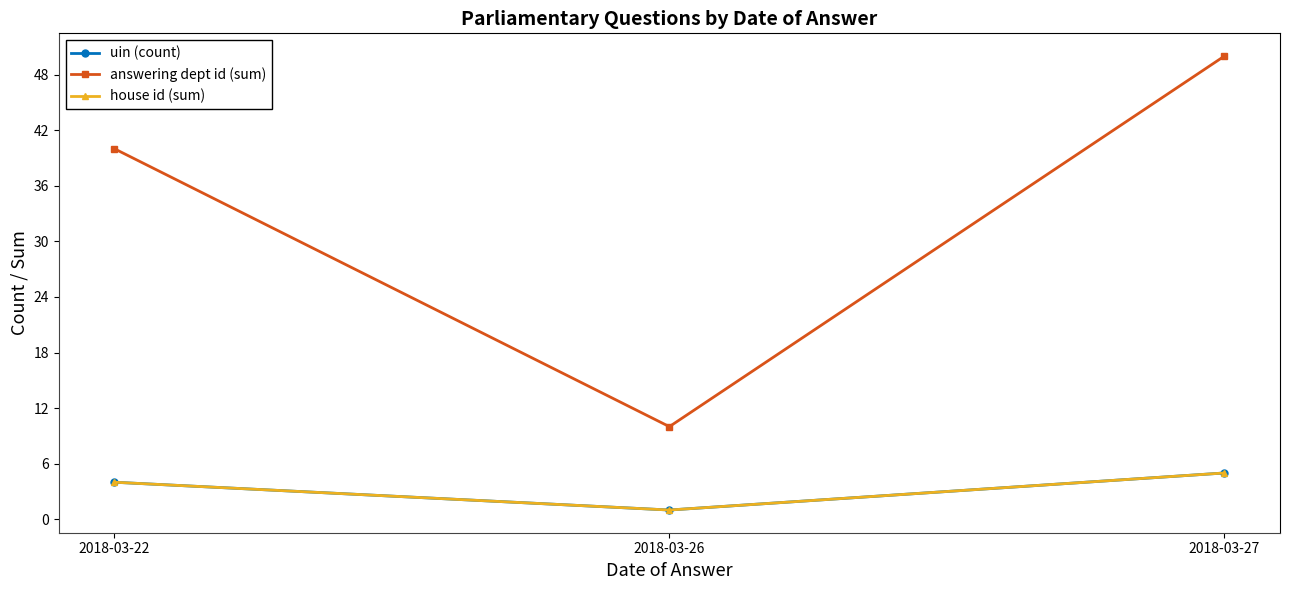

True or false: house id (sum) has a value of 1 at 2018-03-22.

False